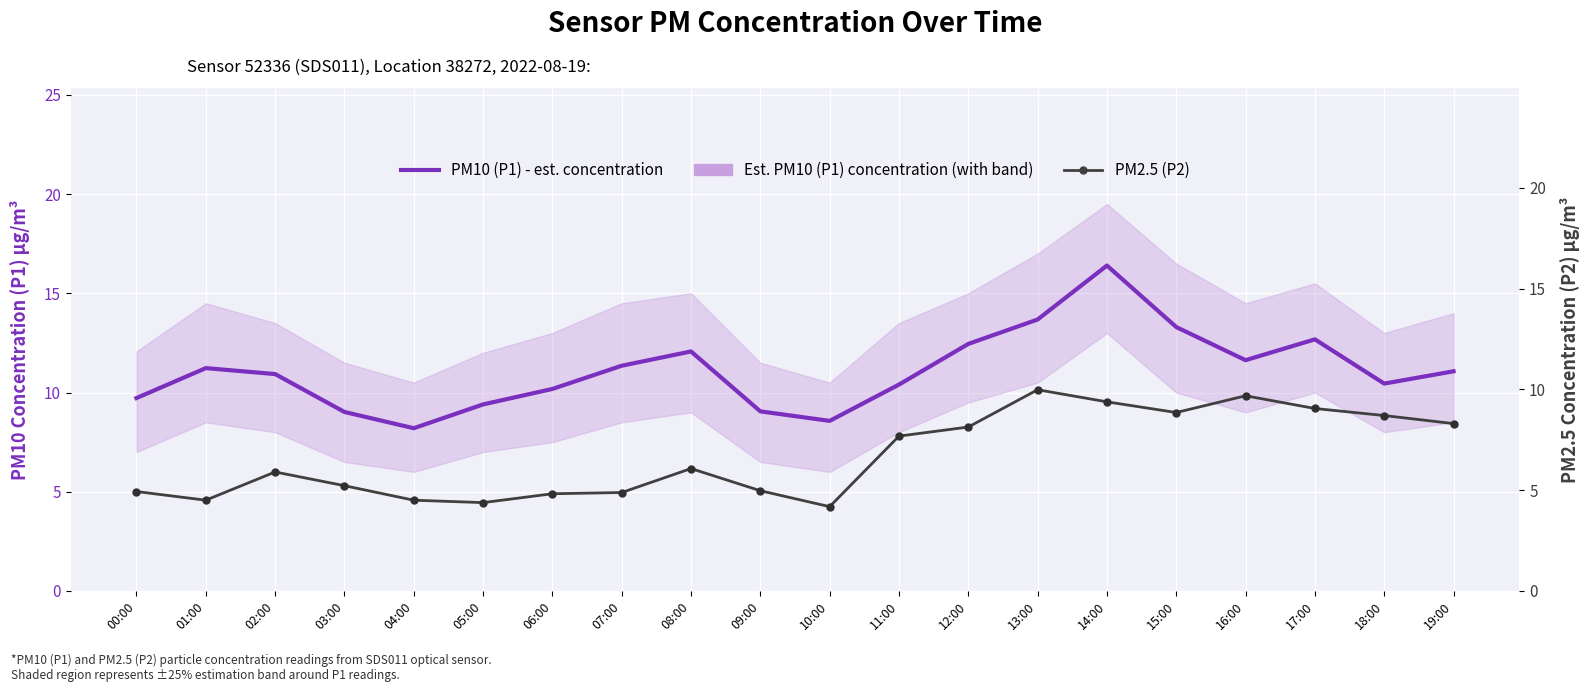

What position from the left is 00:00?

1